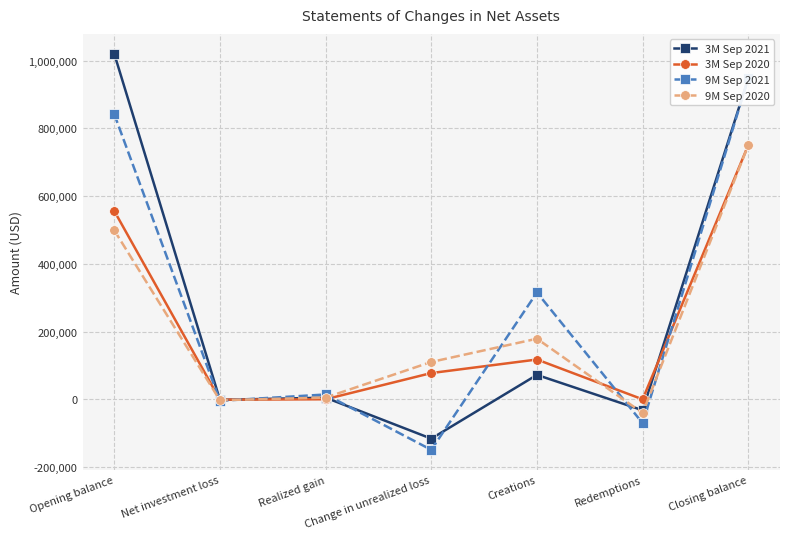

At how many categories does at least one series exceed 76369?

4